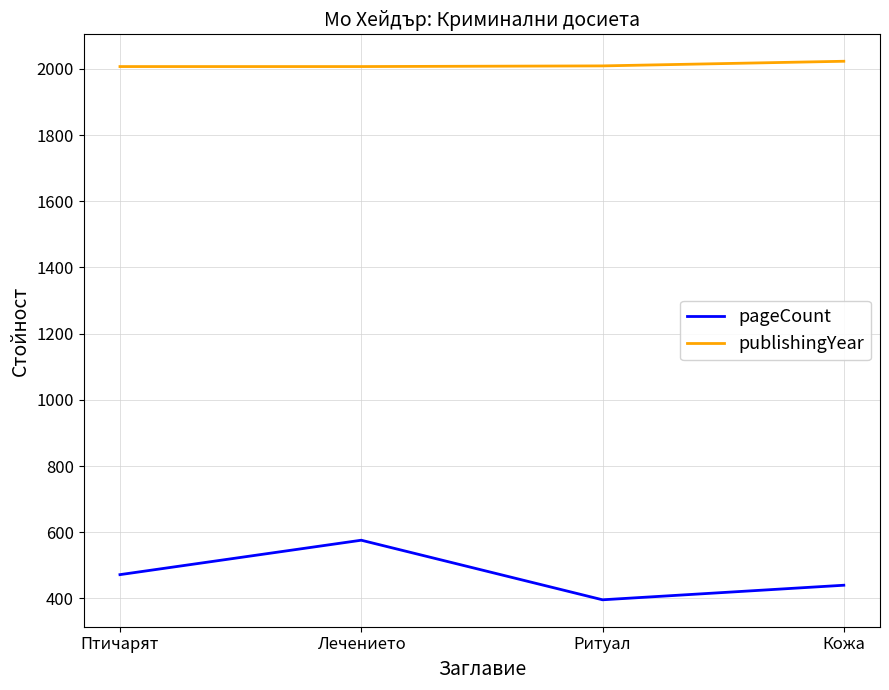

What position from the left is Кожа?

4